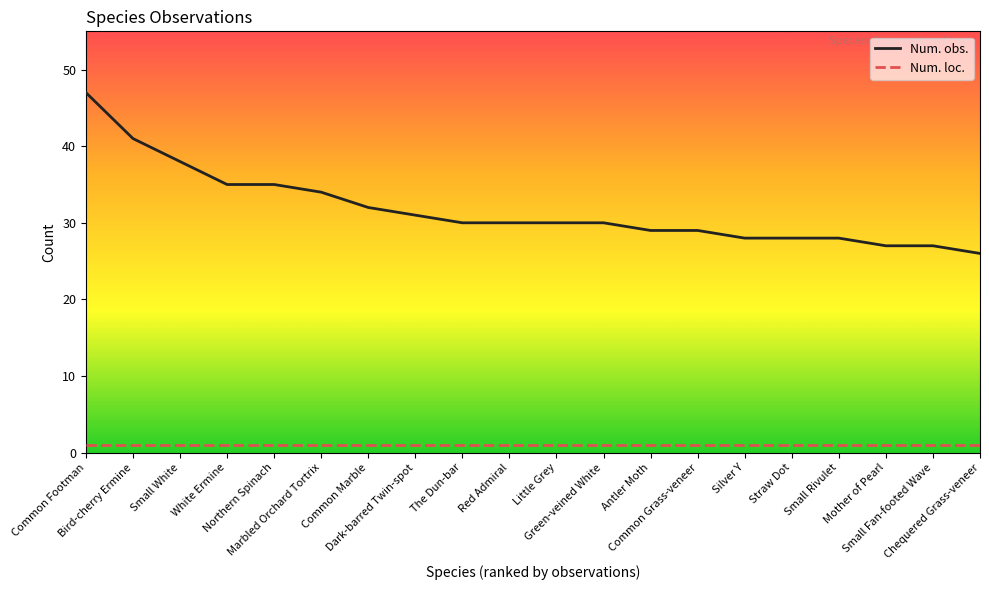

Reading left to right, extract all data points from this chart.

Num. obs.: Common Footman=47	Bird-cherry Ermine=41	Small White=38	White Ermine=35	Northern Spinach=35	Marbled Orchard Tortrix=34	Common Marble=32	Dark-barred Twin-spot=31	The Dun-bar=30	Red Admiral=30	Little Grey=30	Green-veined White=30	Antler Moth=29	Common Grass-veneer=29	Silver Y=28	Straw Dot=28	Small Rivulet=28	Mother of Pearl=27	Small Fan-footed Wave=27	Chequered Grass-veneer=26
Num. loc.: Common Footman=1	Bird-cherry Ermine=1	Small White=1	White Ermine=1	Northern Spinach=1	Marbled Orchard Tortrix=1	Common Marble=1	Dark-barred Twin-spot=1	The Dun-bar=1	Red Admiral=1	Little Grey=1	Green-veined White=1	Antler Moth=1	Common Grass-veneer=1	Silver Y=1	Straw Dot=1	Small Rivulet=1	Mother of Pearl=1	Small Fan-footed Wave=1	Chequered Grass-veneer=1